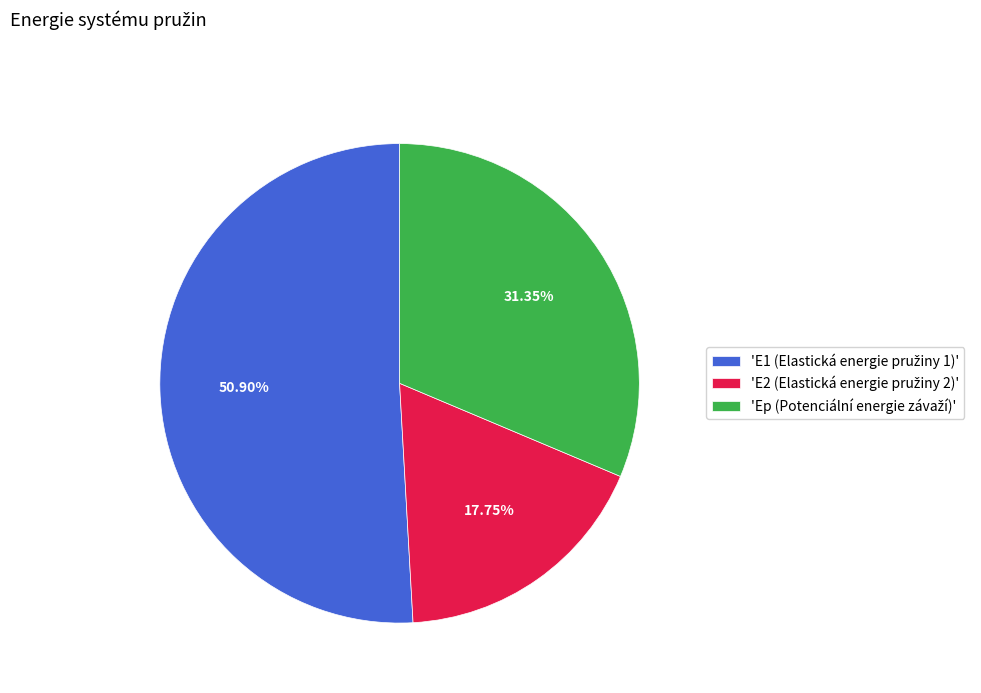

Is there any slice that represents more than half of the pie?

Yes